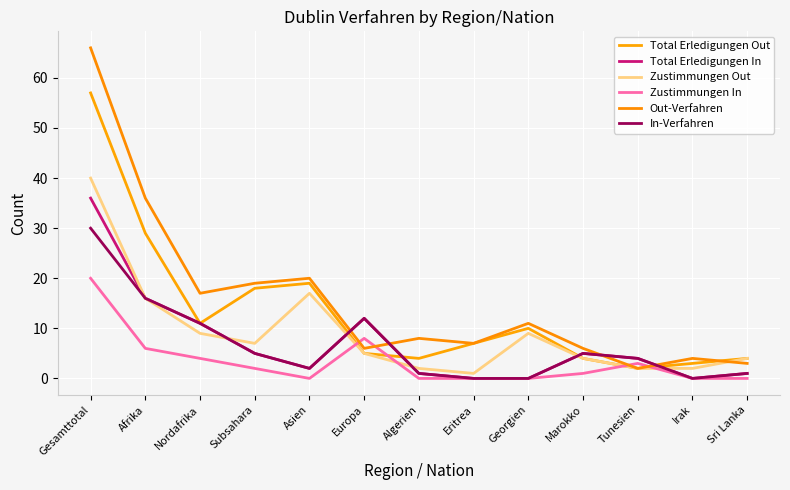

Count the number of categories in the chart.

13